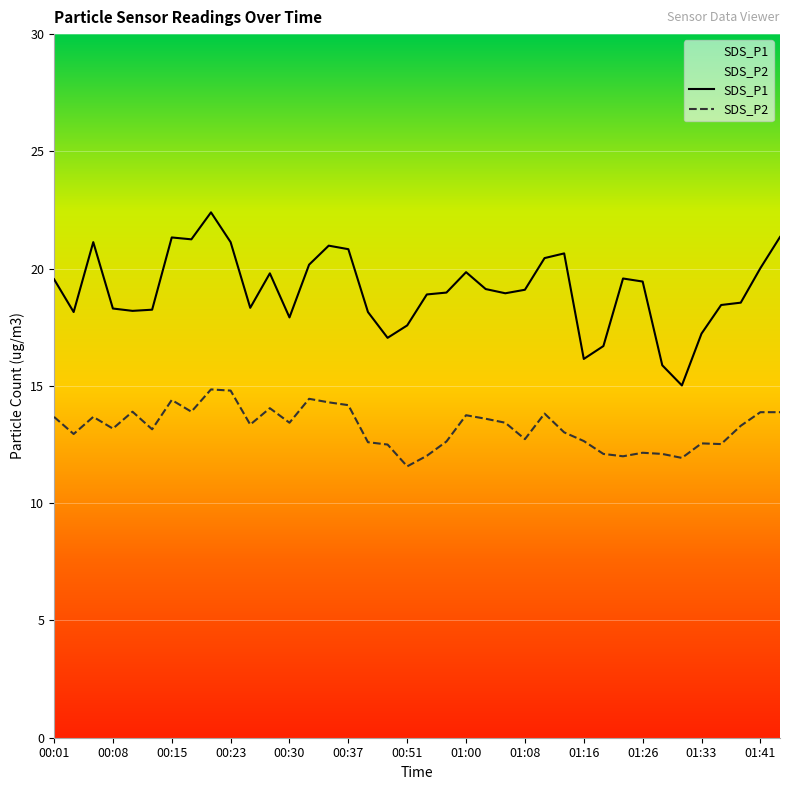

What is the sum of the SDS_P1 values at 01:41 and 00:15?

41.3